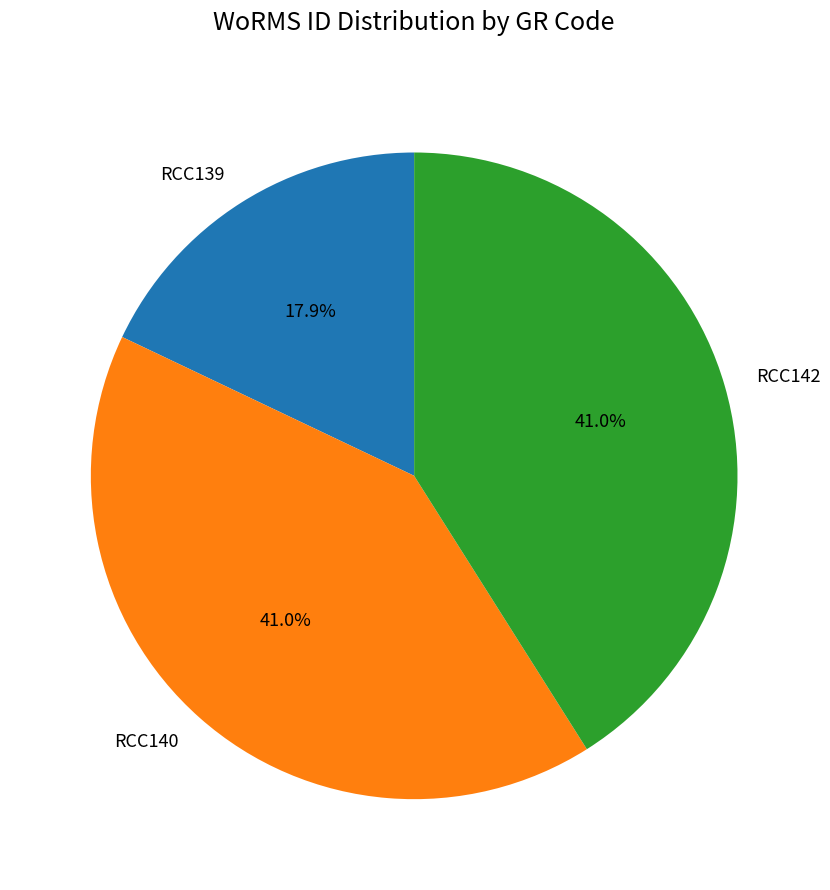

What is the smallest slice in the pie chart?

RCC139